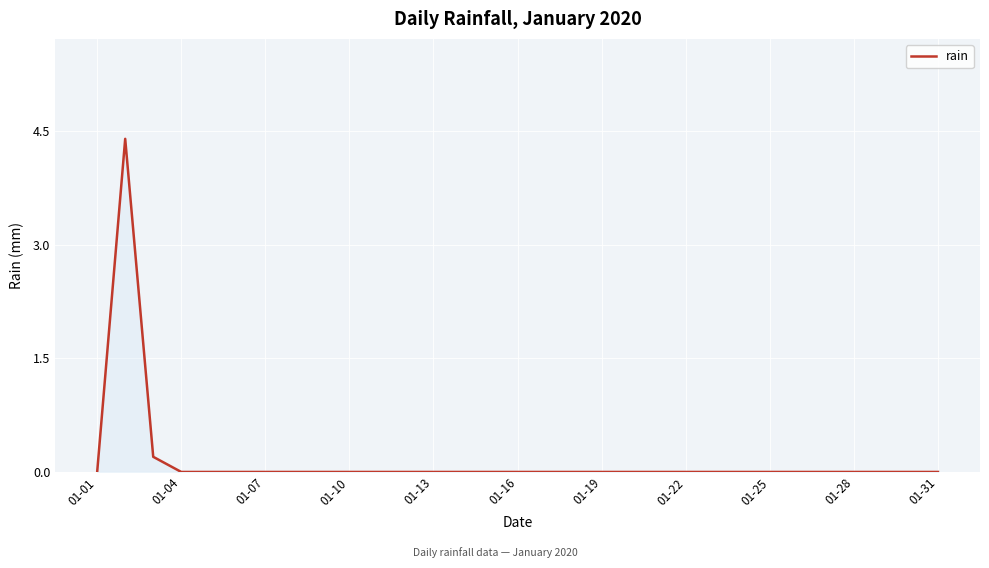

What is the greatest value displayed?

4.4